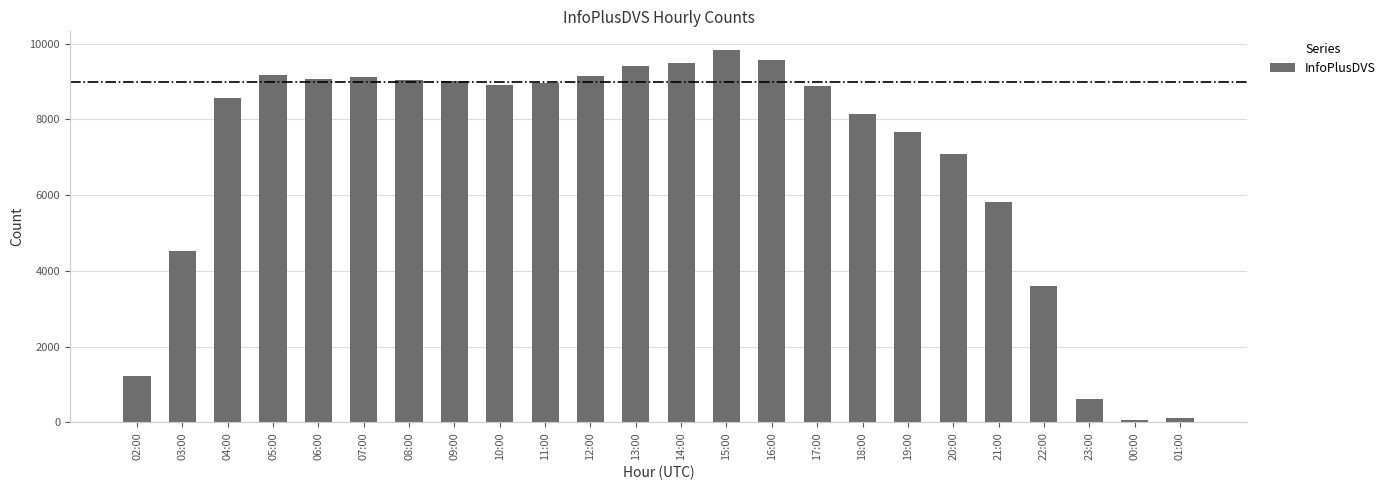

What is the ratio of the value at 22:00 to the value at 07:00?

0.4